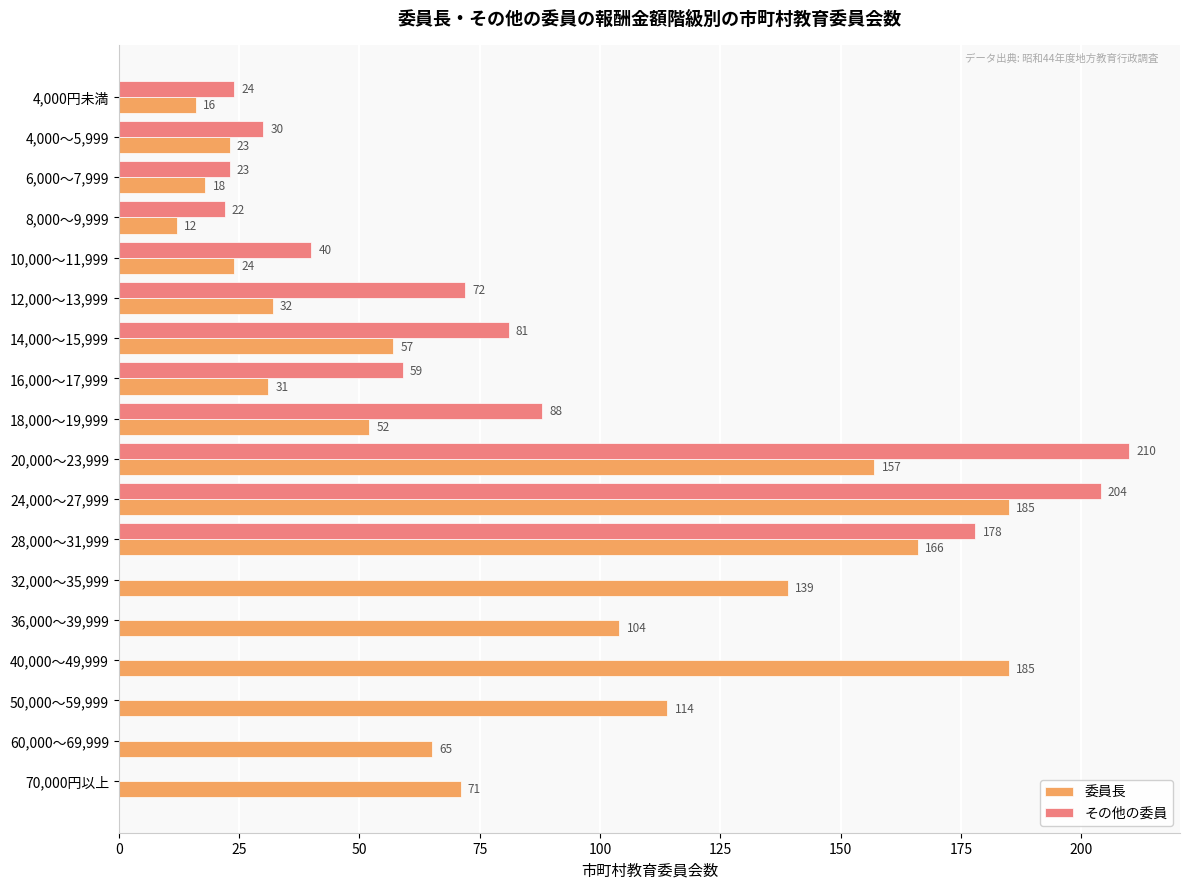

The value of 委員長 at 14,000～15,999 is 40. True or false?

False